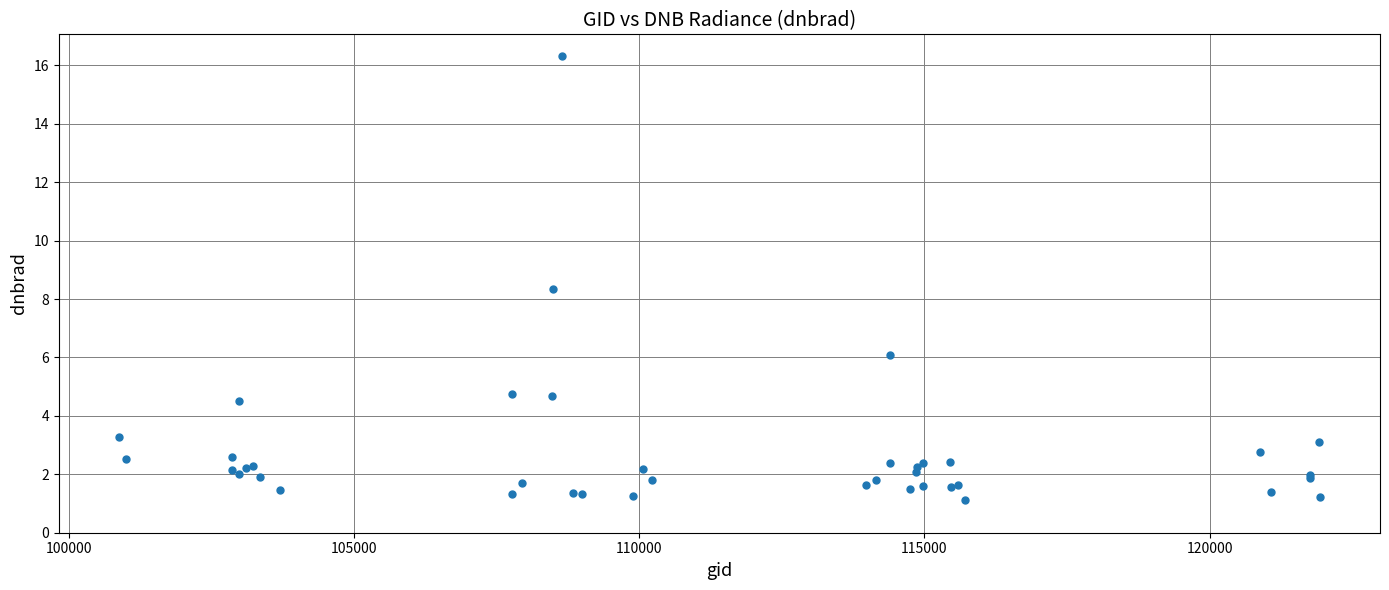

What Y value in the scatter plot is closest to 8?

8.3